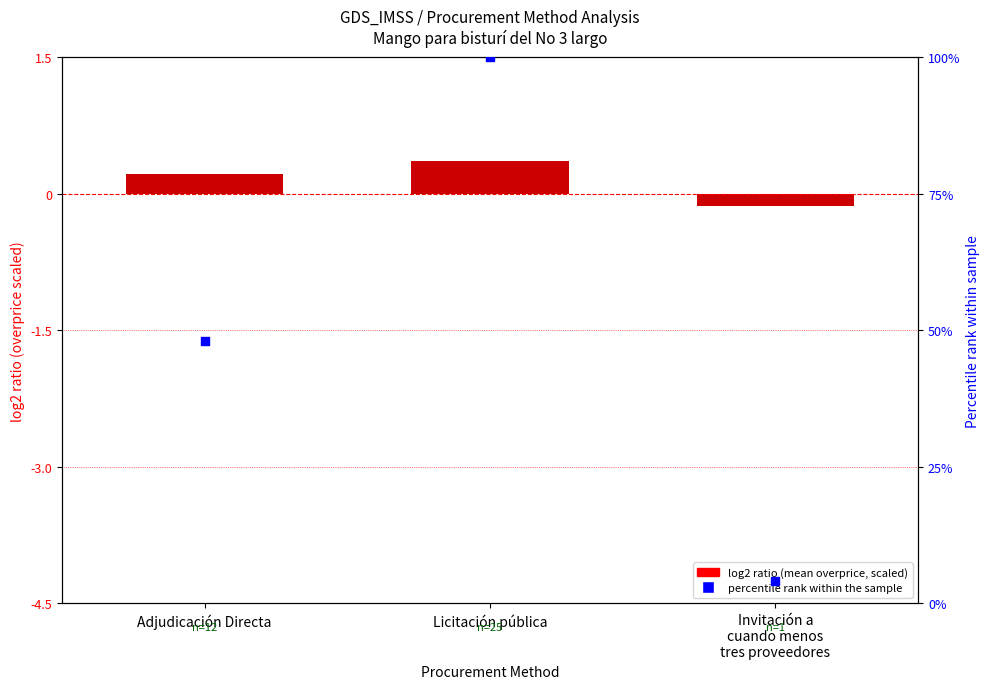

Is the value of percentile rank within the sample at Adjudicación Directa greater than the value of log2 ratio (mean overprice, scaled) at Adjudicación Directa?

Yes